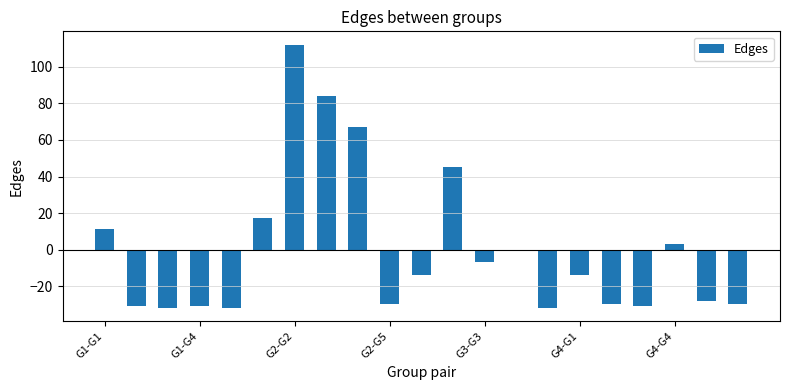

How many values are above zero?

7